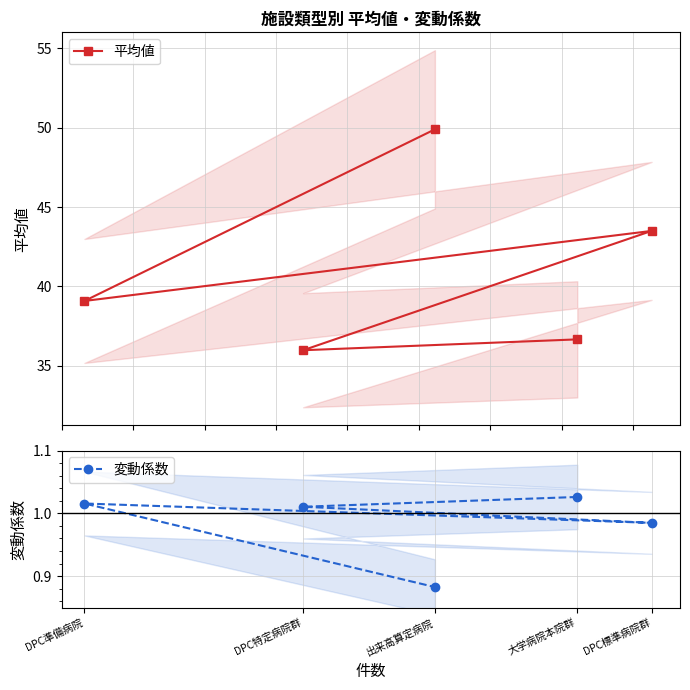

Count the number of data series in this chart.

2